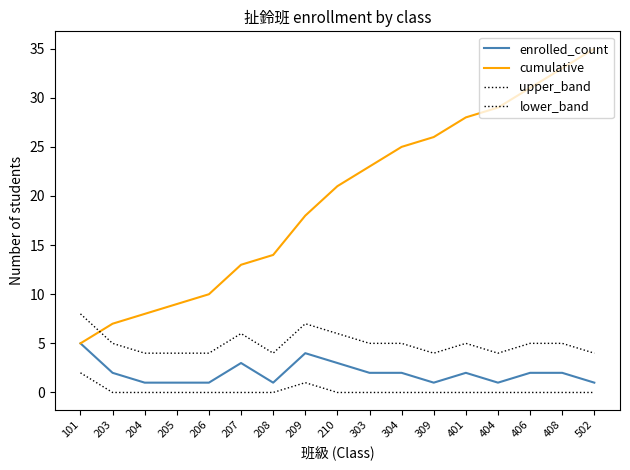

True or false: lower_band has a value of -1 at 408.

False